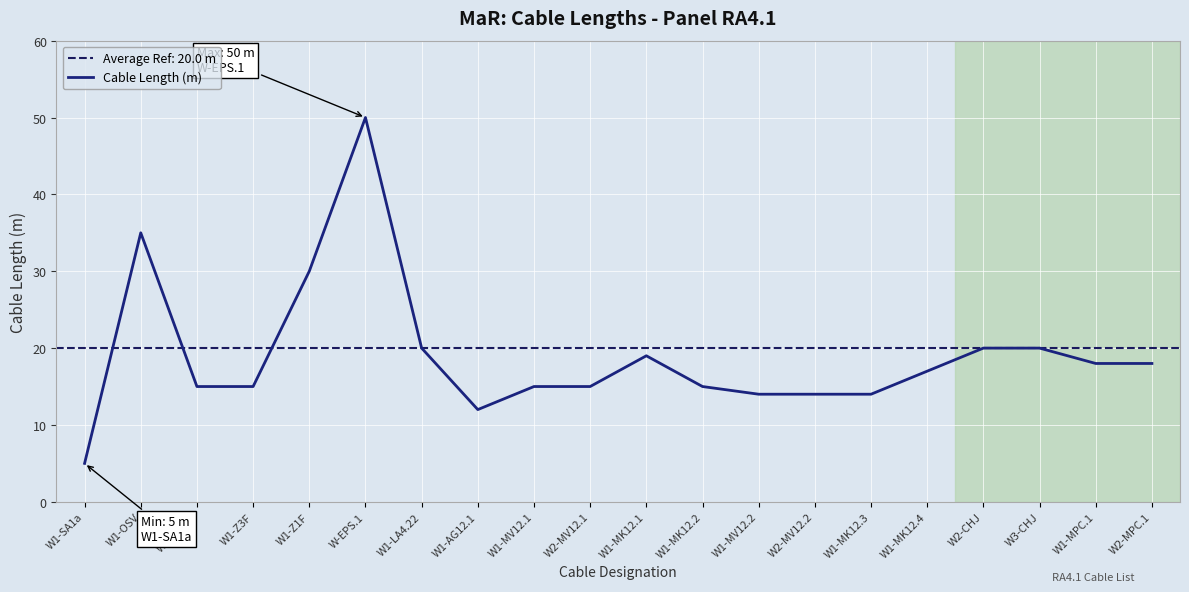

What is the ratio of the value at W2-MPC.1 to the value at W1-MPC.1?

1.0